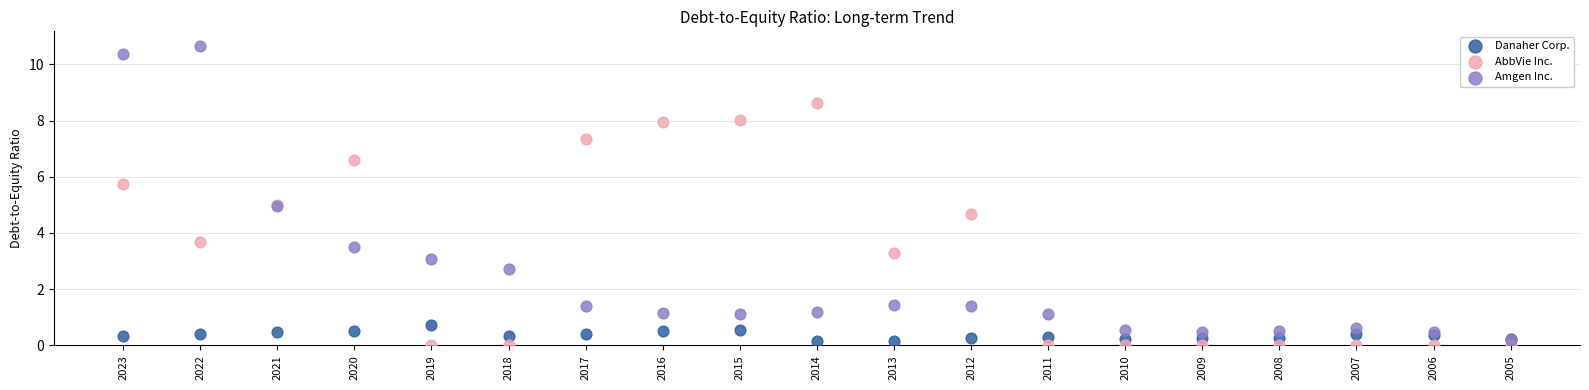

In the AbbVie Inc. series, what Y value is closest to 4?

3.7